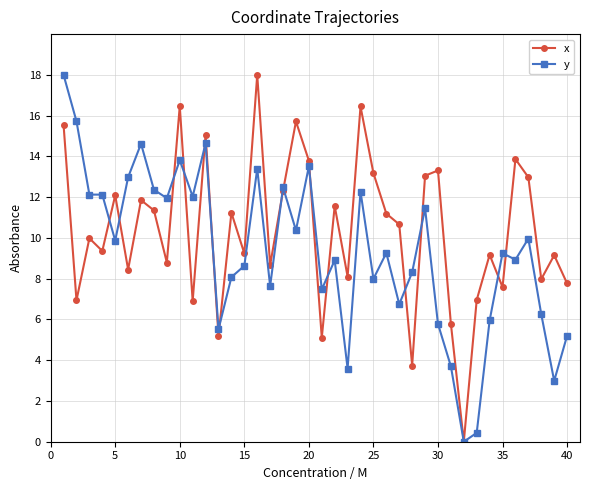

Rank the series by their average value, from lowest to highest.

y, x